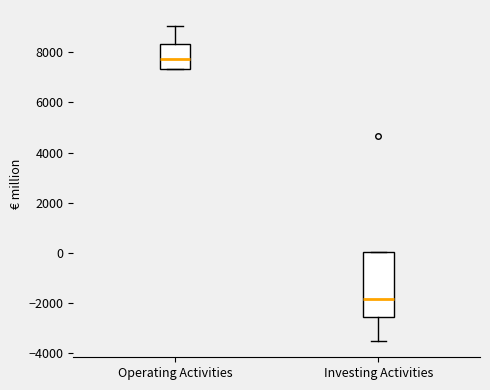

Reading left to right, read every box against the y-axis: the position of its median line, the range the box covers, and the ends of its whiskers. The values are not printed on the chart, so give them approximately, as read against the axis.

Operating Activities: median 7800, box 7400 to 8400, whiskers 7400 to 9000
Investing Activities: median -1800, box -2600 to 0, whiskers -3600 to 0